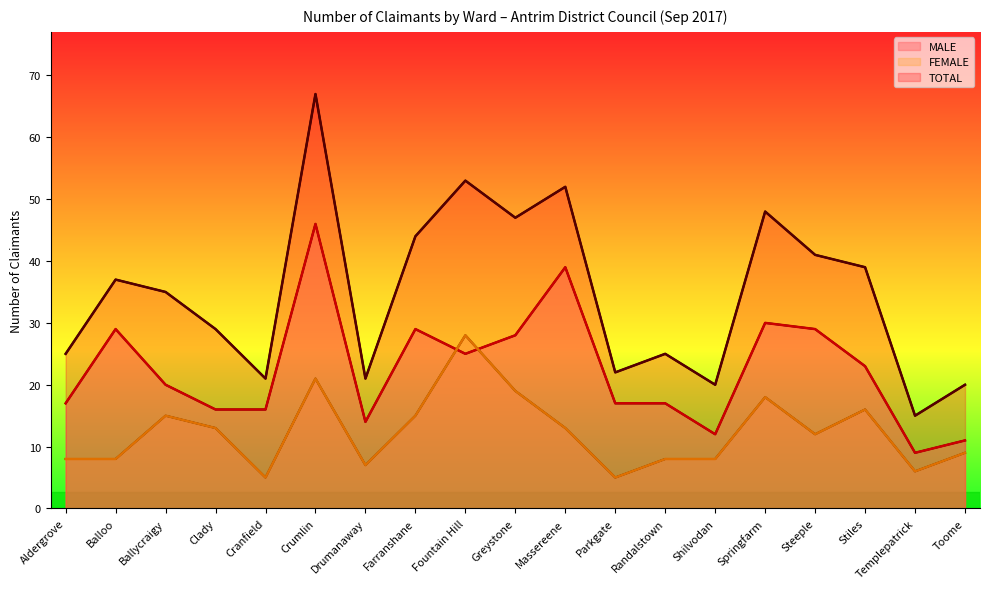

The TOTAL series shows 24 at Steeple. True or false?

False